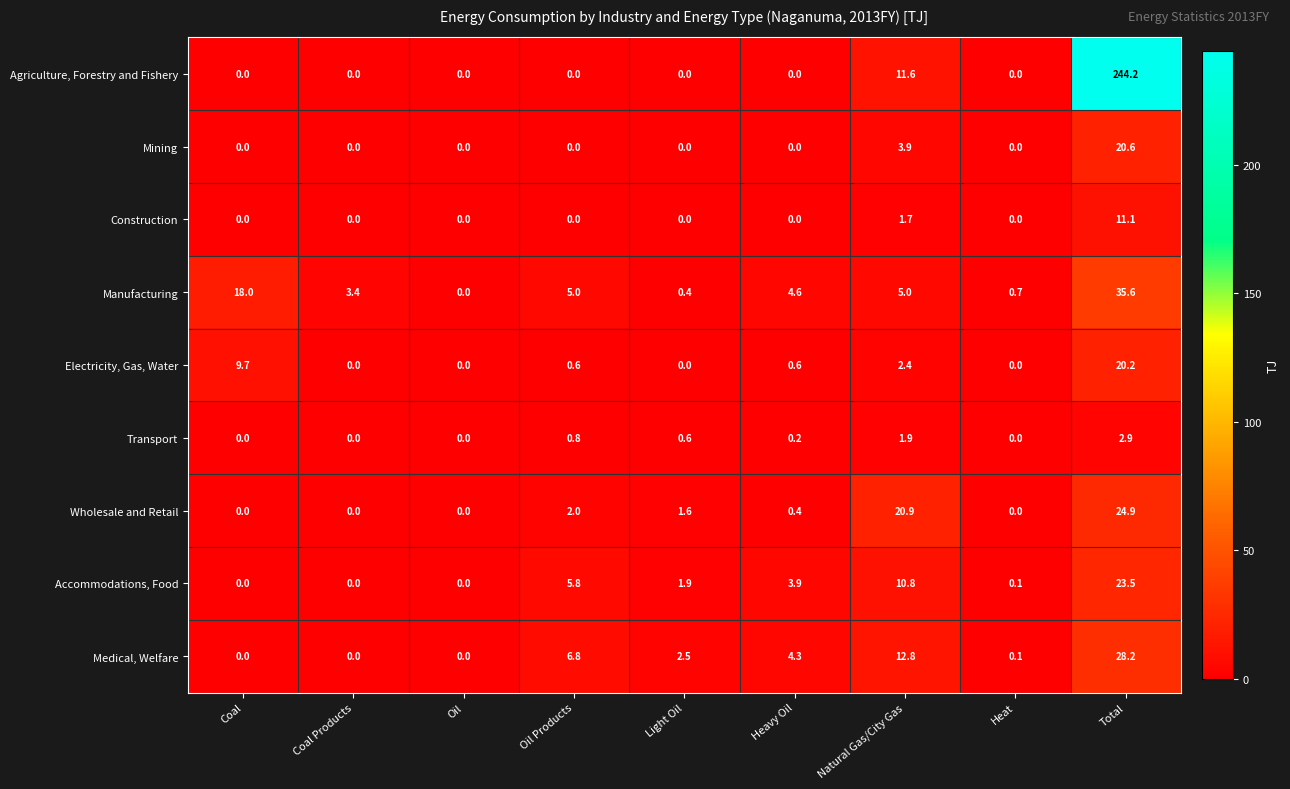

What is the difference between the maximum and minimum values in the Transport series?

2.9